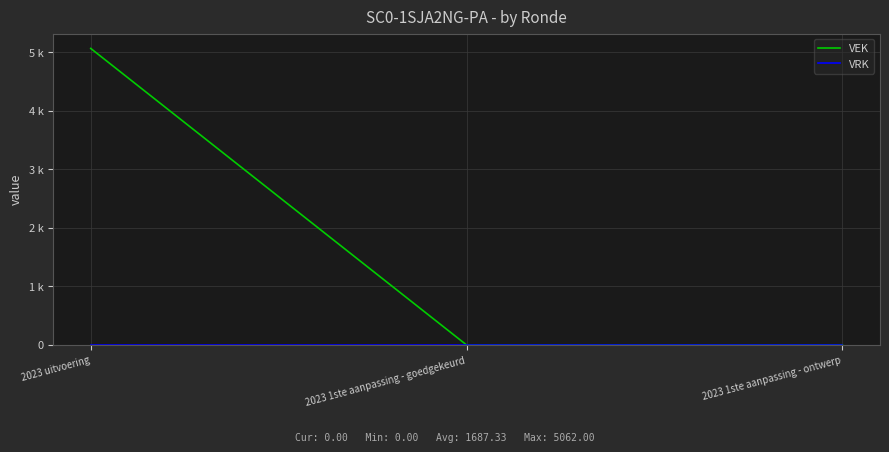

Is this an area chart (filled region under the line)?

No